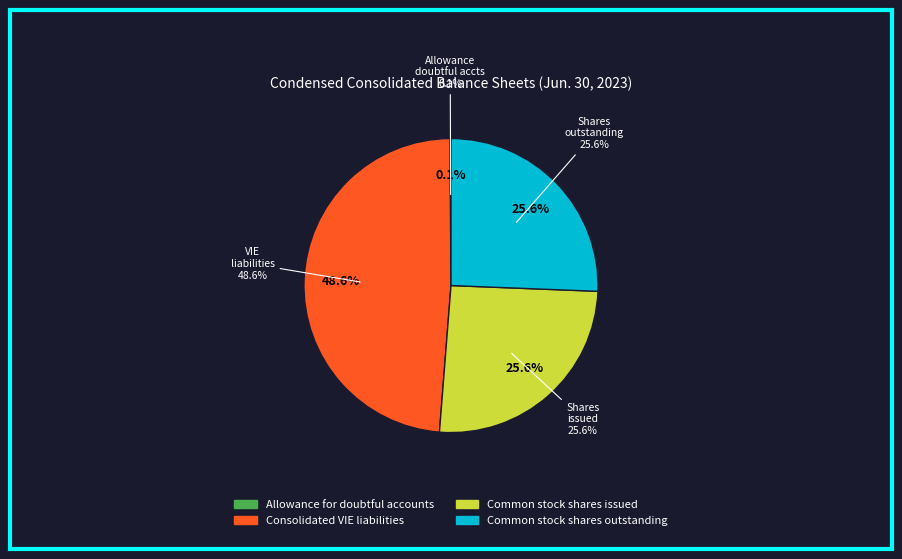

The Consolidated VIE liabilities slice represents 54% of the pie. True or false?

False